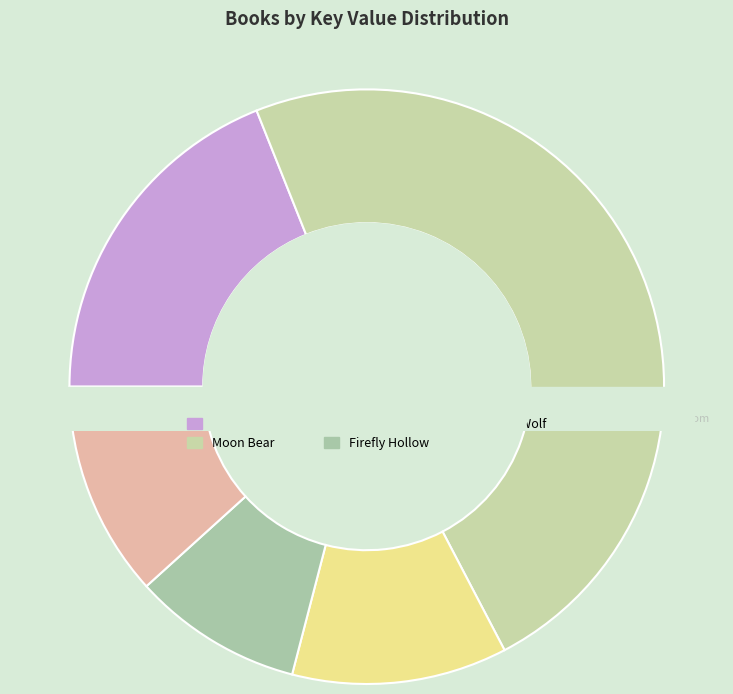

Which has a higher value, Shiloh Christmas or Old Wolf?

Old Wolf